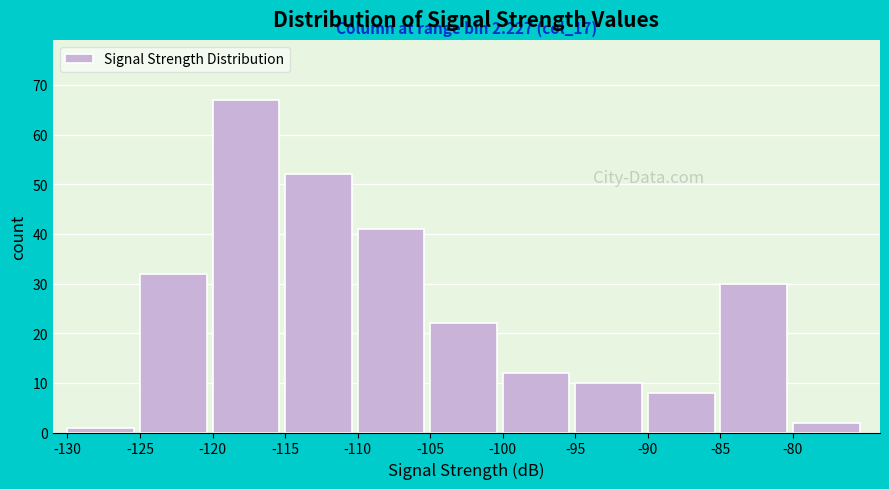

Over which range of the x-axis is the bar tallest?

-120 to -115